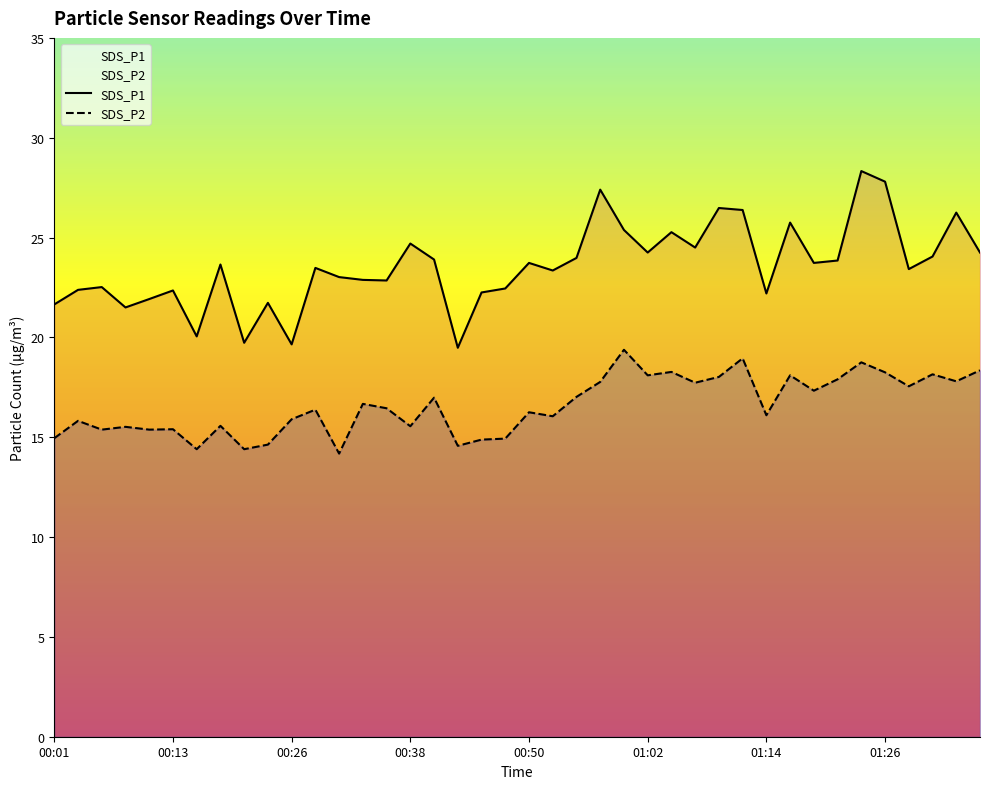

In SDS_P2, how many points are lower than both neighbors (excluding endpoints)?

14